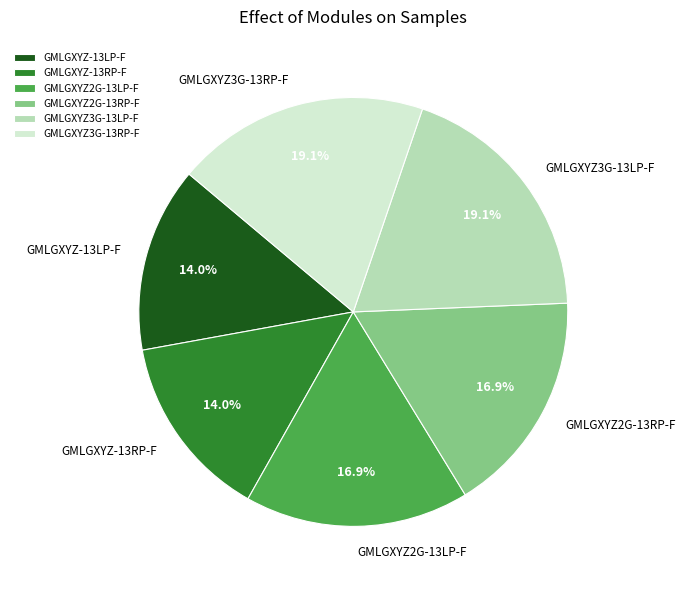

True or false: GMLGXYZ2G-13RP-F accounts for 8% of the total.

False